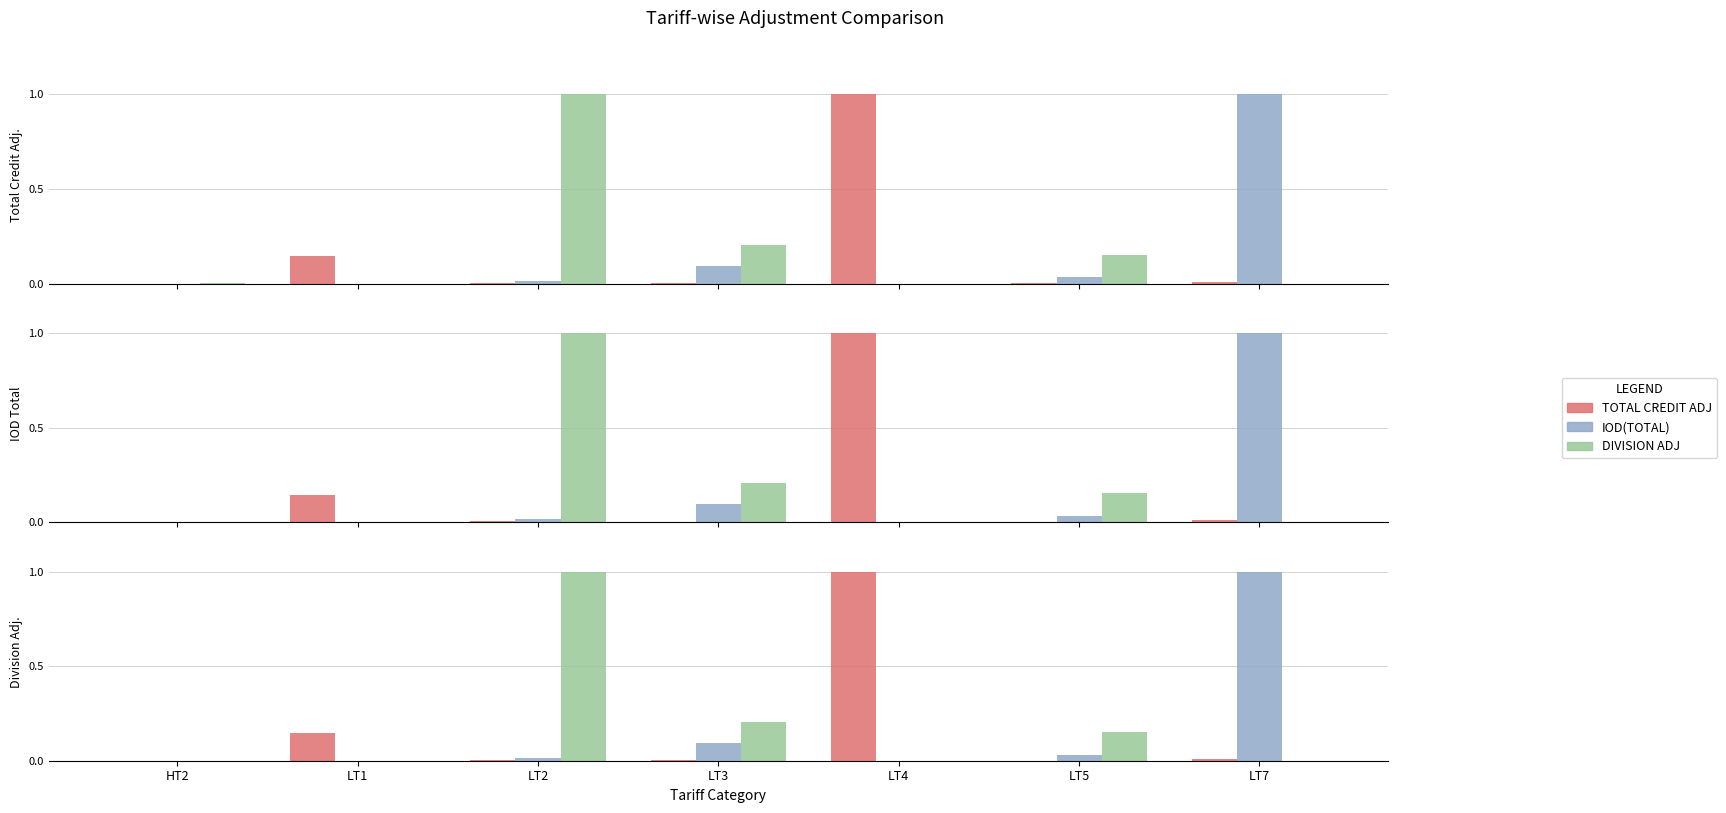

At which category is the sum across all series the highest?

LT2